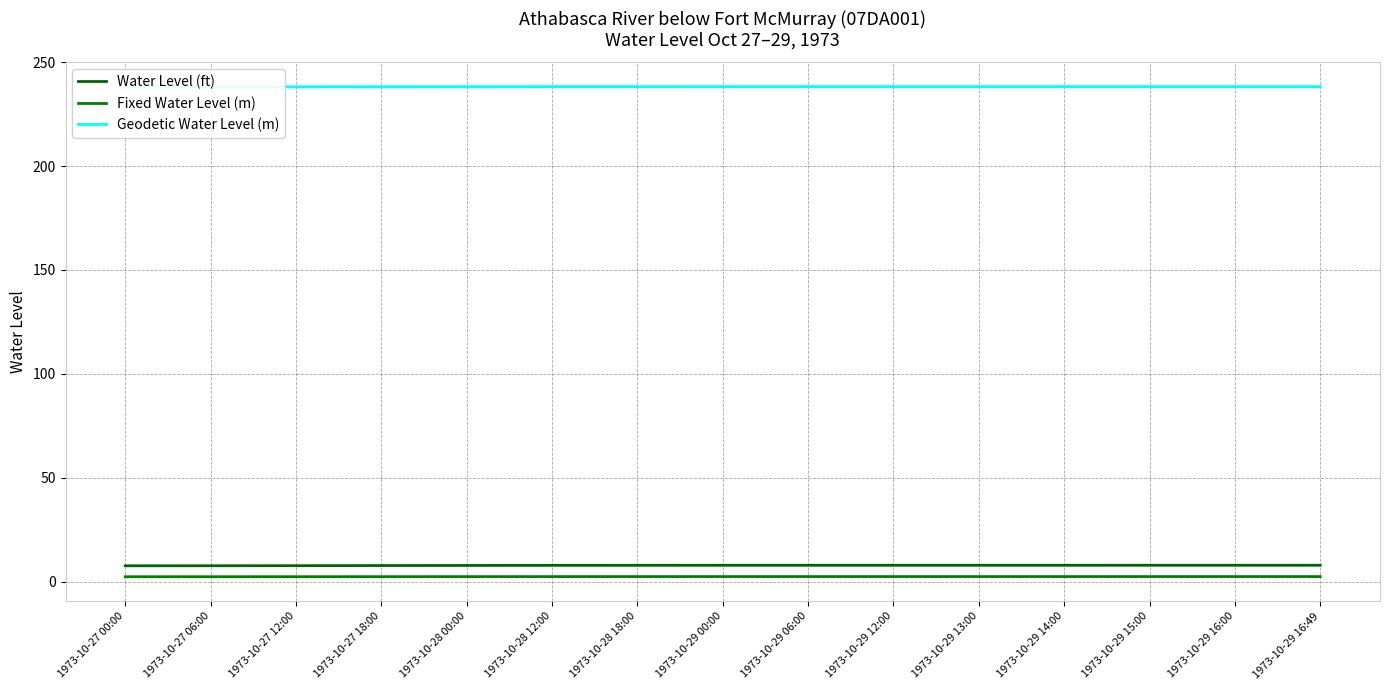

What is the sum of the Geodetic Water Level (m) values at 1973-10-27 18:00 and 1973-10-29 16:49?

476.4